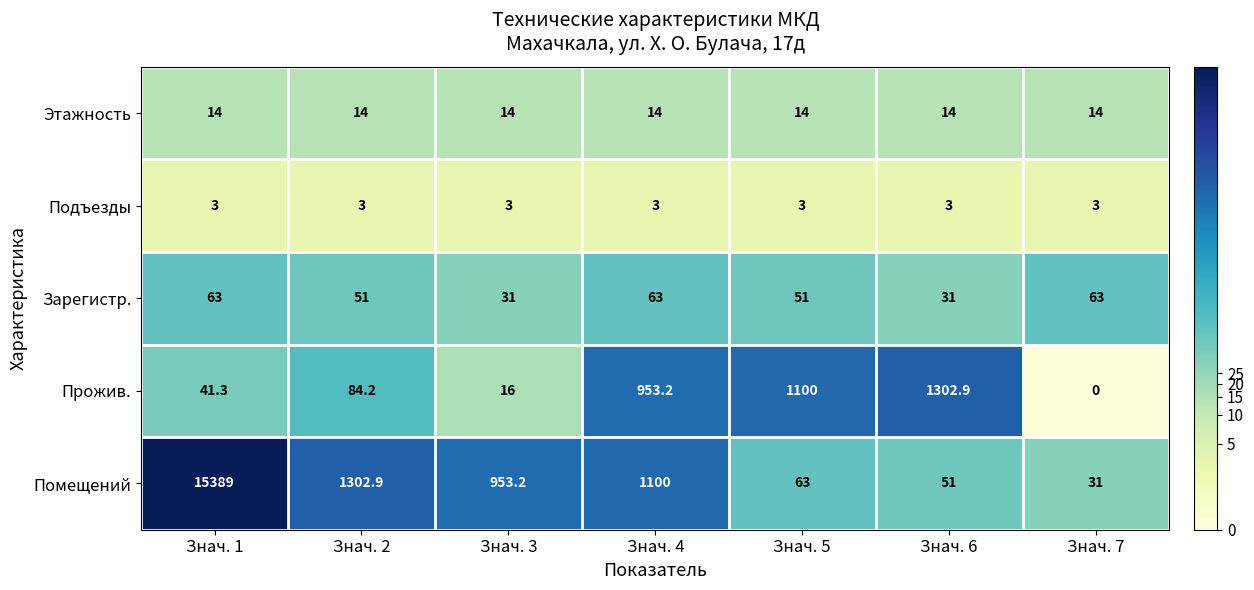

Between Знач. 4 and Знач. 7, which series saw the biggest shift?

Помещений